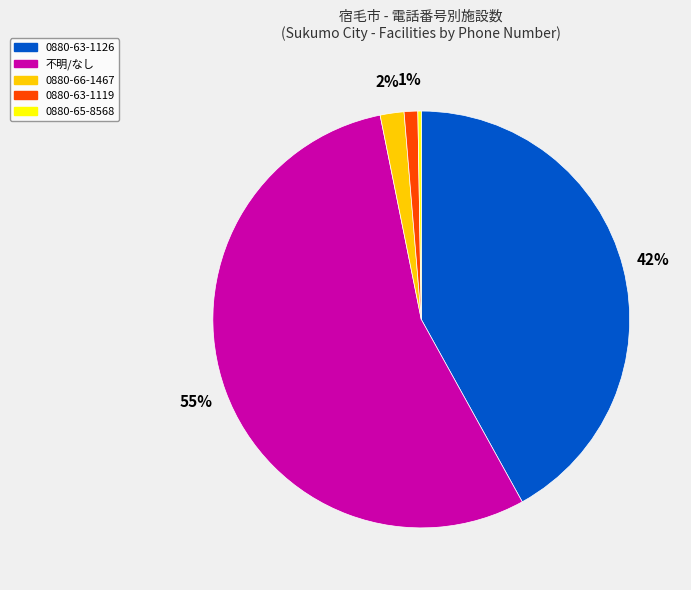

Which slice represents more than half of the pie?

不明/なし